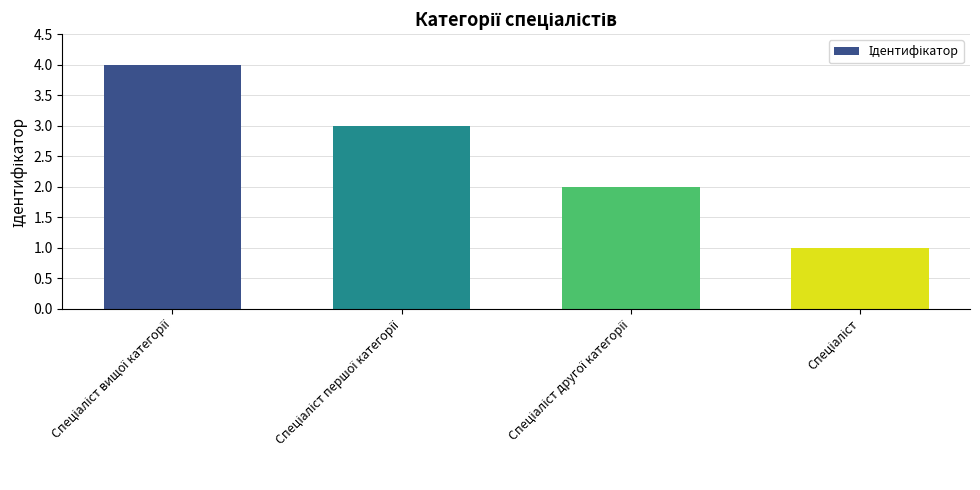

What is the difference between the maximum and minimum values?

3